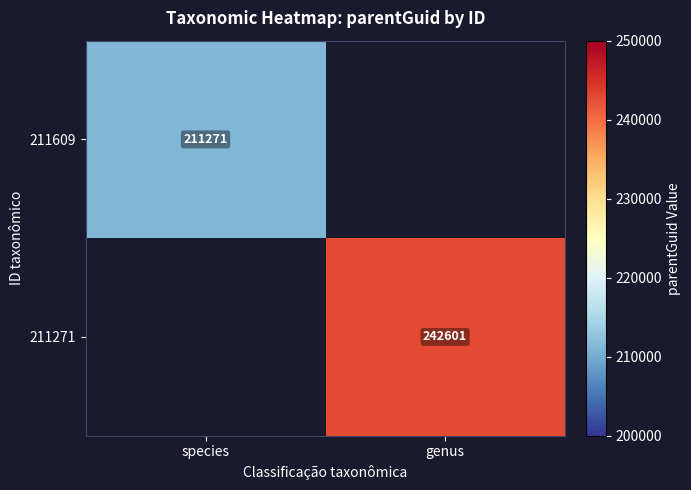

What is the total value across all series at species?

211271